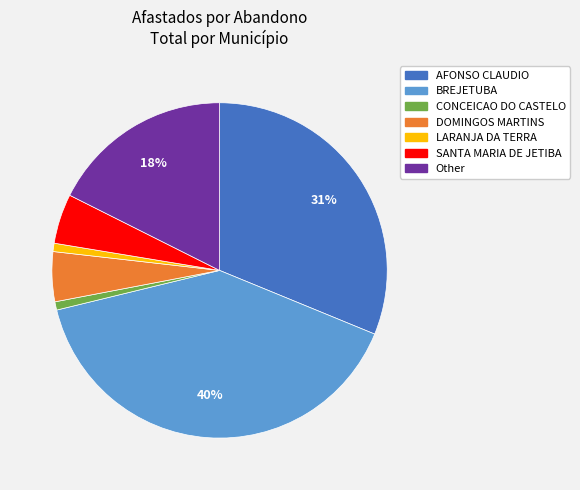

To the nearest percent, what is the average slice percentage?

14%